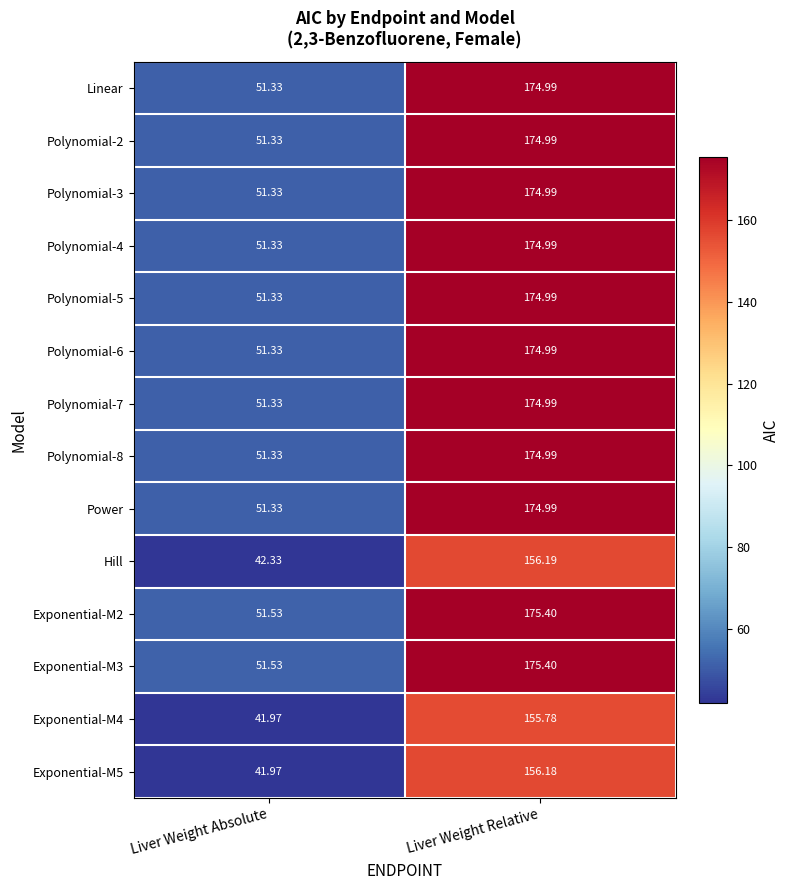

Where is Exponential-M3 nearest to the value 113?

Liver Weight Absolute